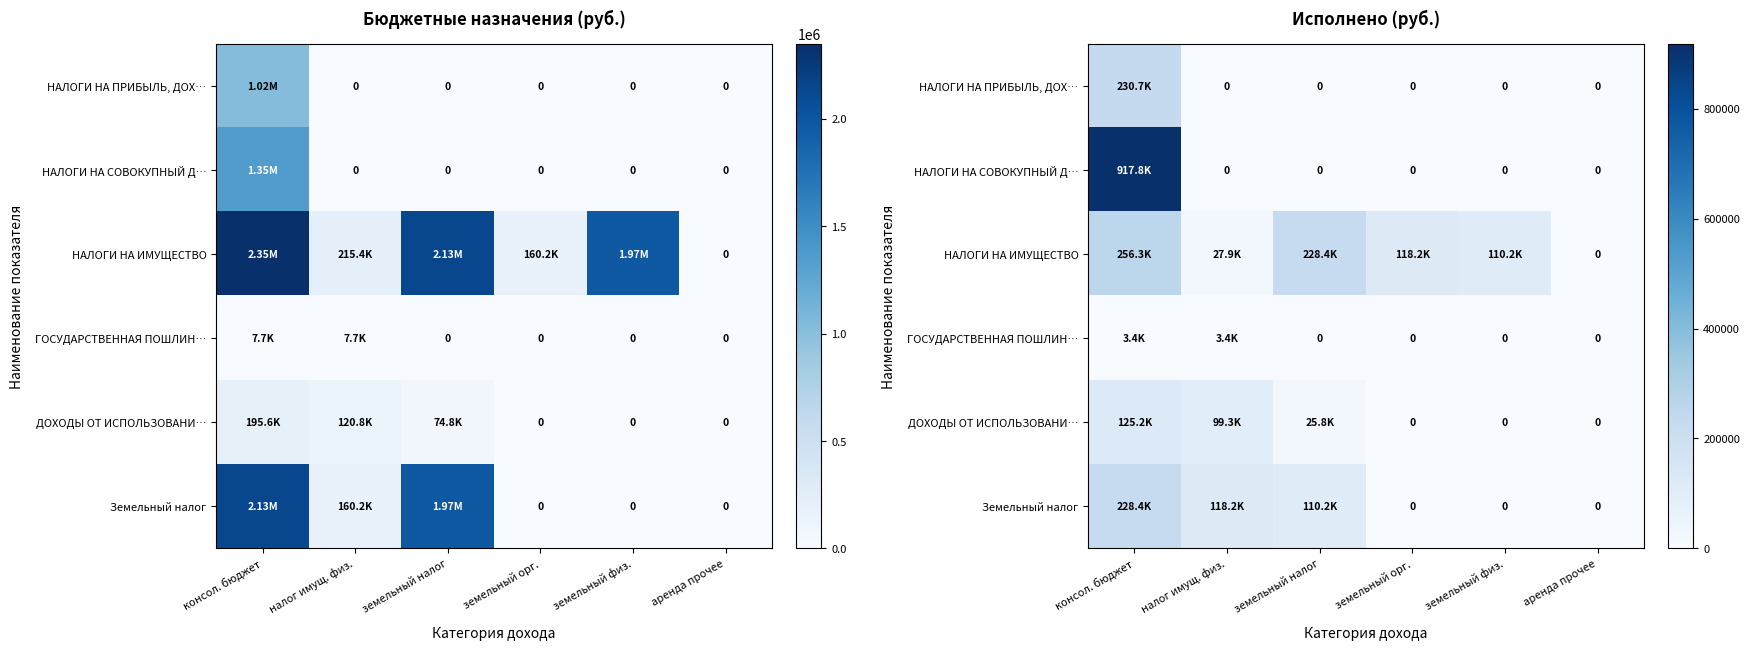

Rank the series at аренда прочее from highest to lowest value.

НАЛОГИ НА ПРИБЫЛЬ, ДОХ…, НАЛОГИ НА СОВОКУПНЫЙ Д…, НАЛОГИ НА ИМУЩЕСТВО, ГОСУДАРСТВЕННАЯ ПОШЛИН…, ДОХОДЫ ОТ ИСПОЛЬЗОВАНИ…, Земельный налог